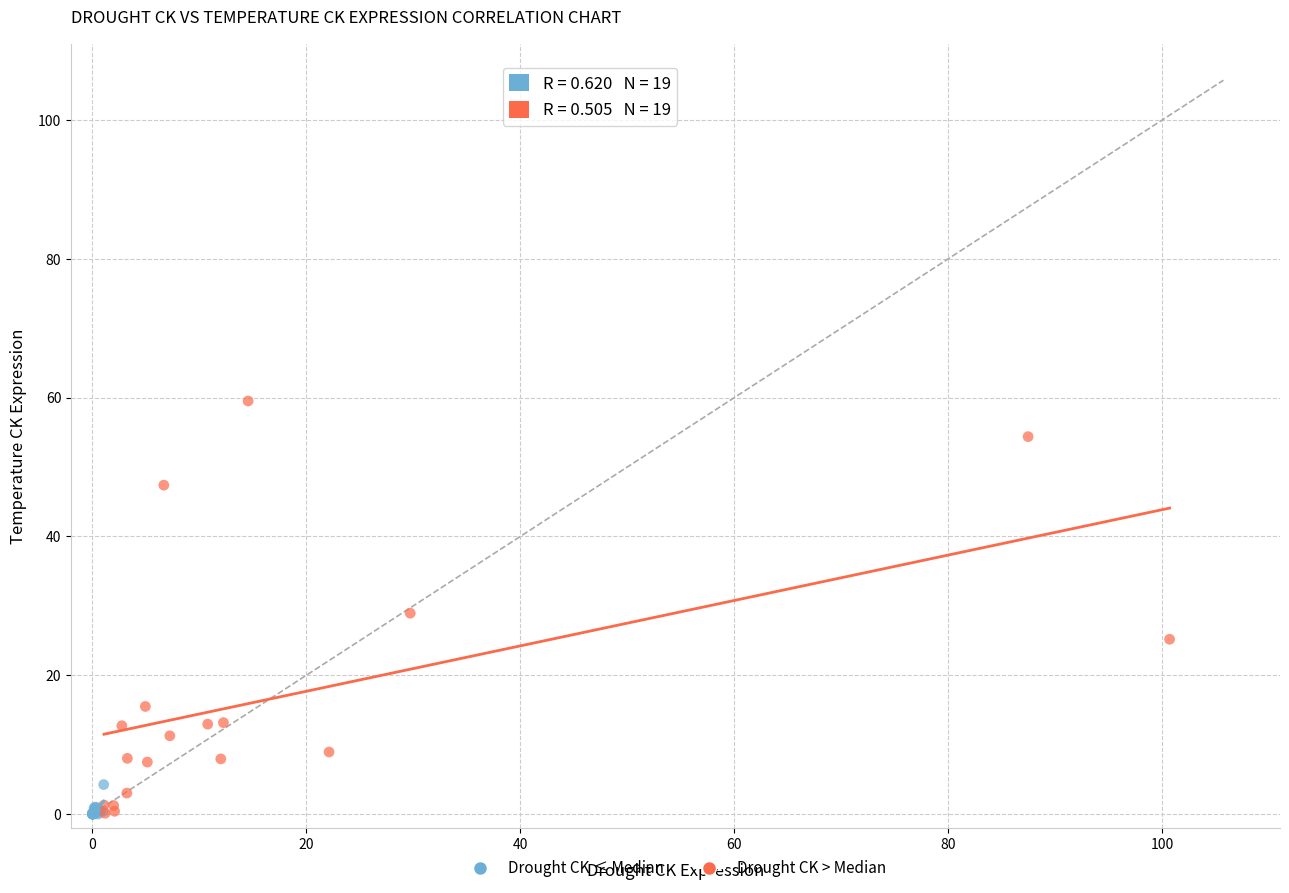

What are all the series names shown in the legend?

Drought CK ≤ Median, Drought CK > Median